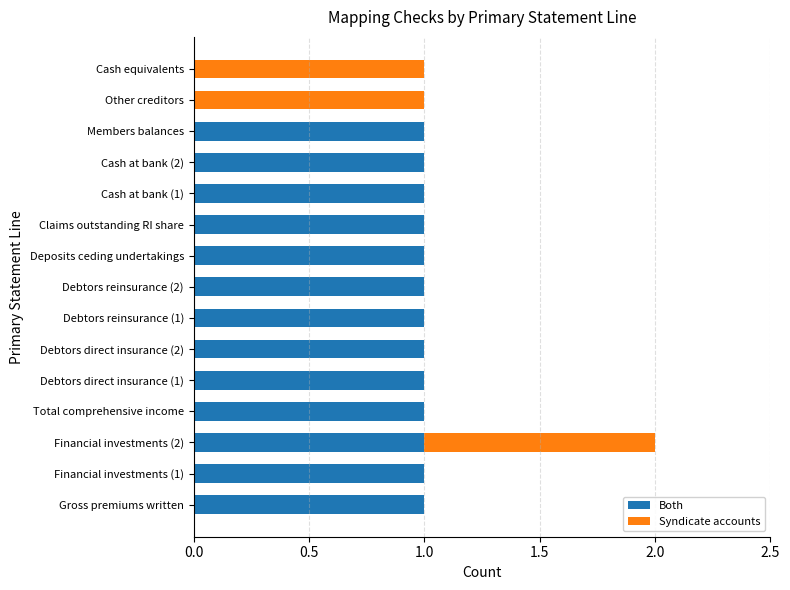

What is the sum of all Both values?

13